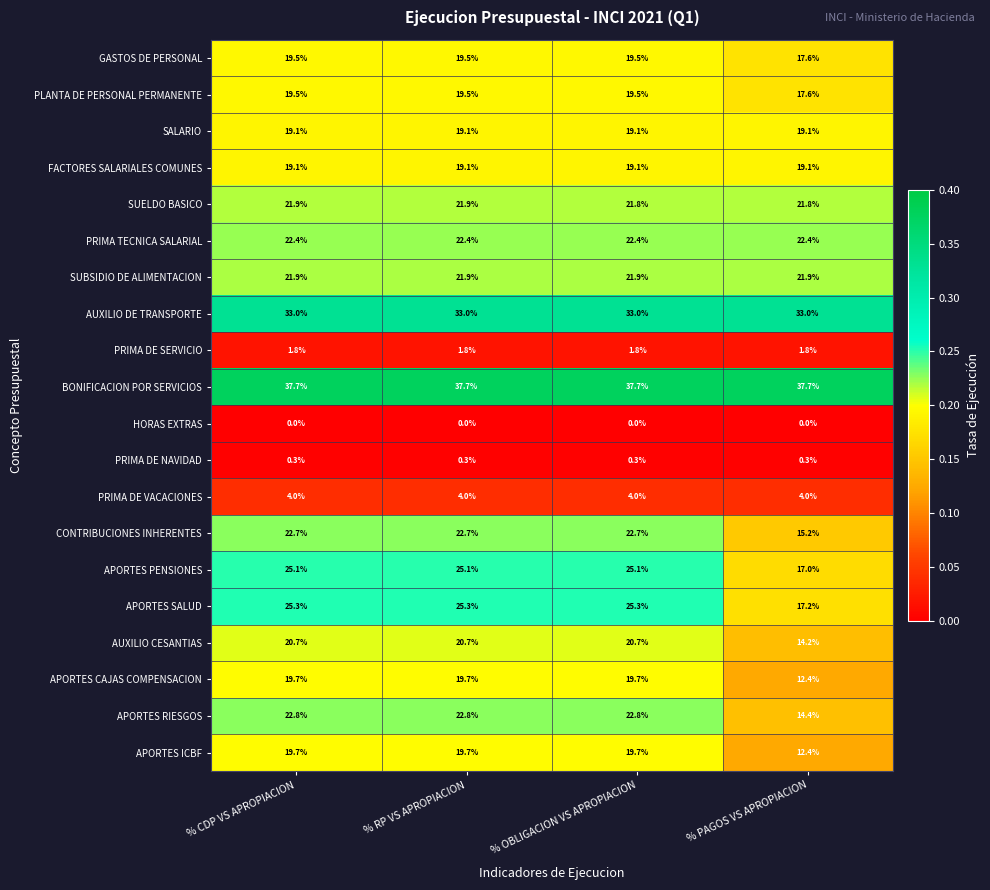

Which series has the largest total across all categories?

BONIFICACION POR SERVICIOS